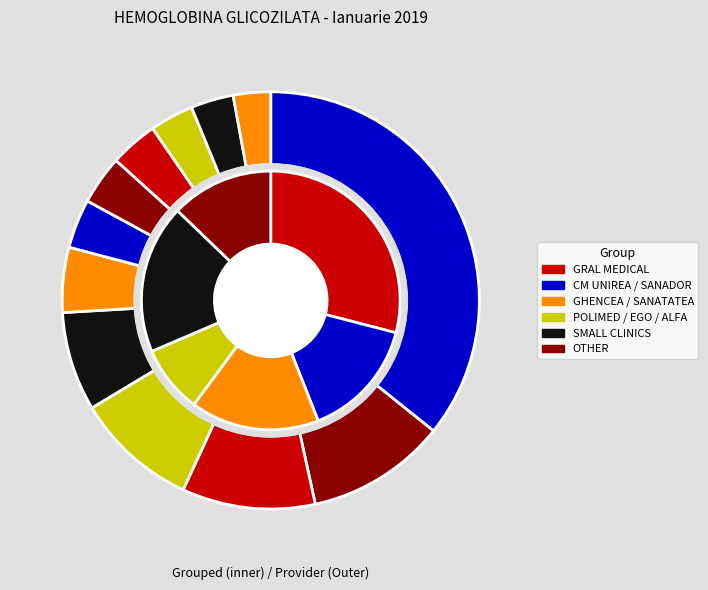

Which category has the biggest portion of the pie?

SC GRAL MEDICAL SRL